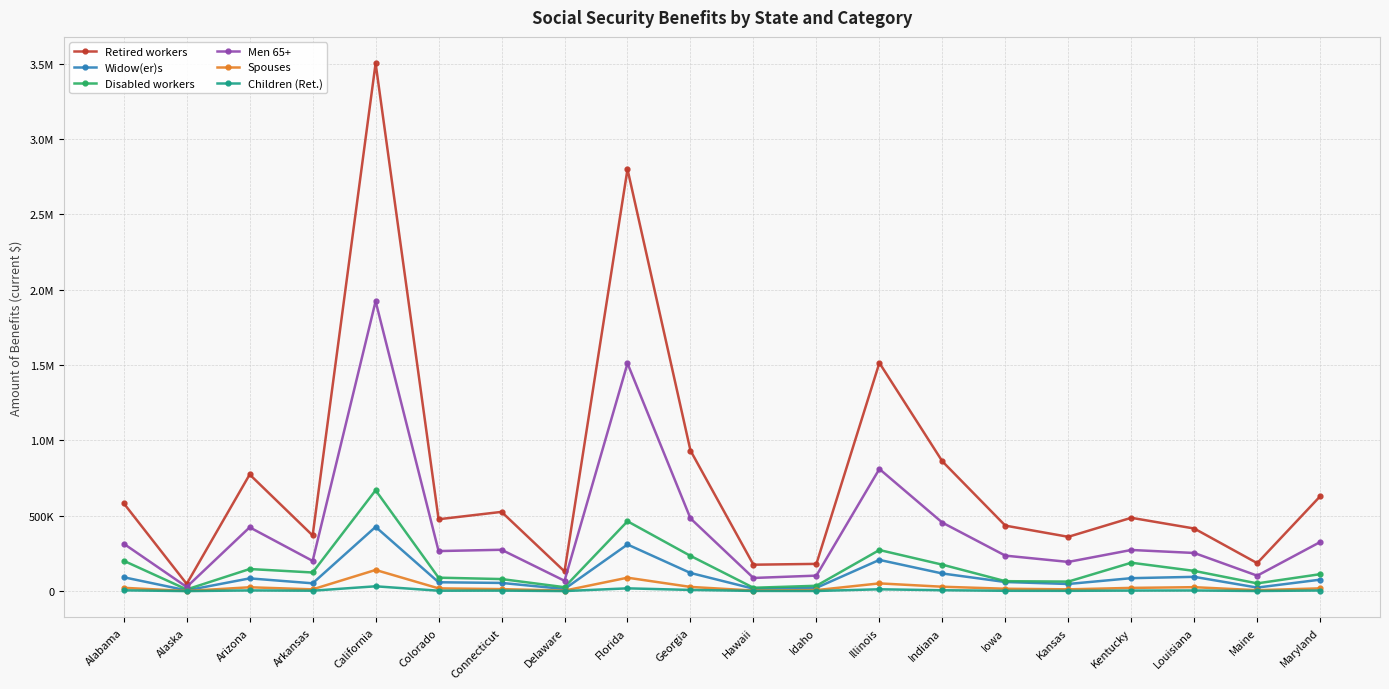

What is the label of the 4th point from the right?

Kentucky